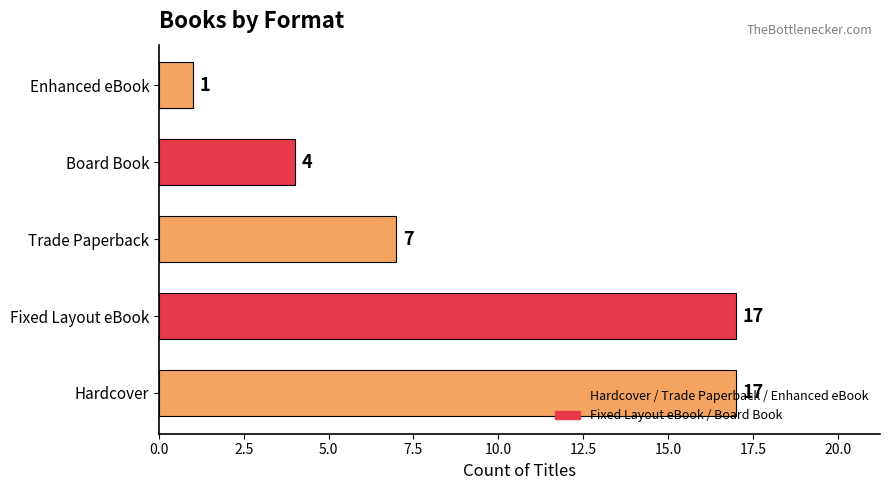

What is the greatest value displayed?

17